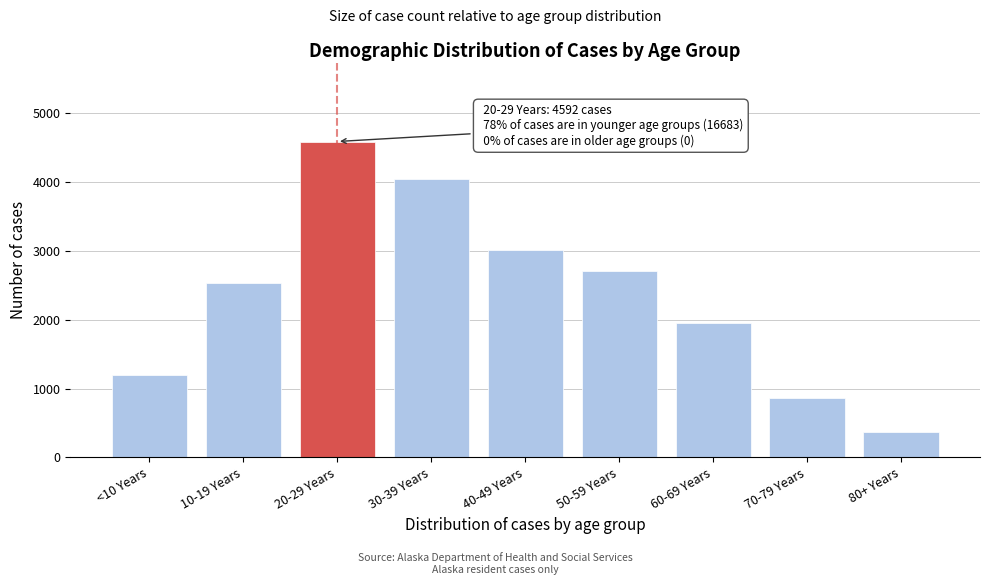

Reading left to right, transcribe all the data shown in this chart.

1196	2531	4592	4053	3012	2706	1960	859	366